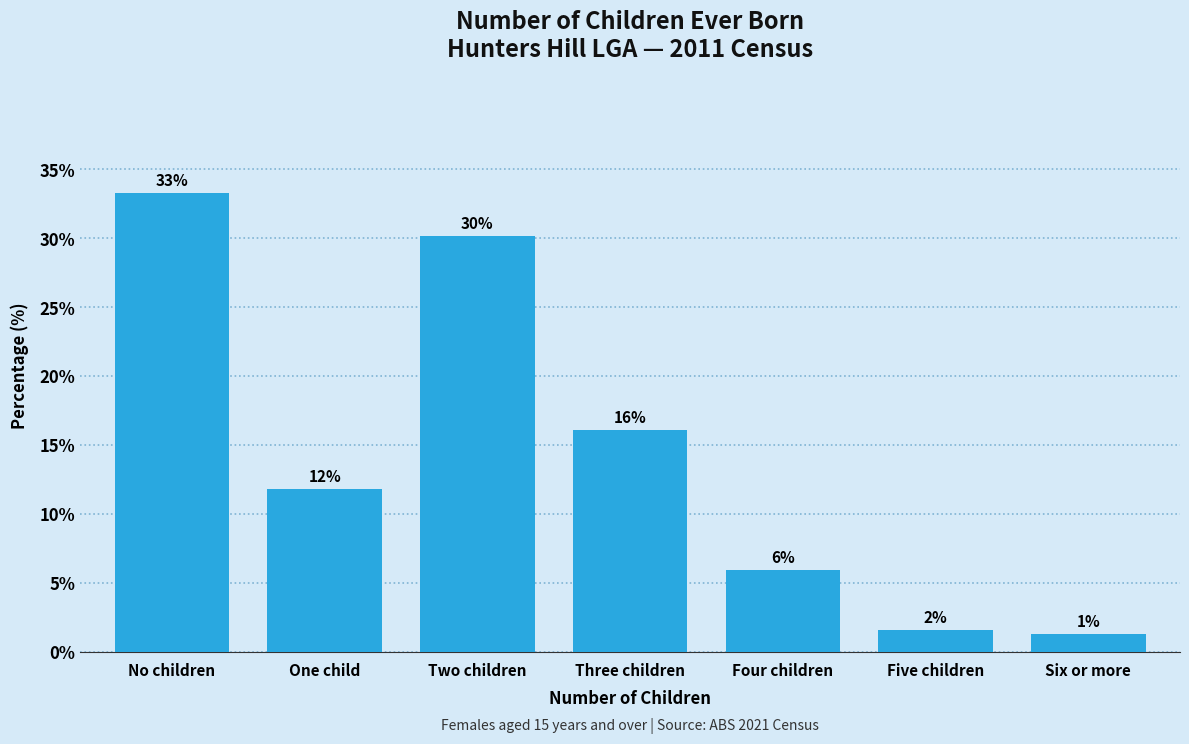

Does the chart contain any negative values?

No